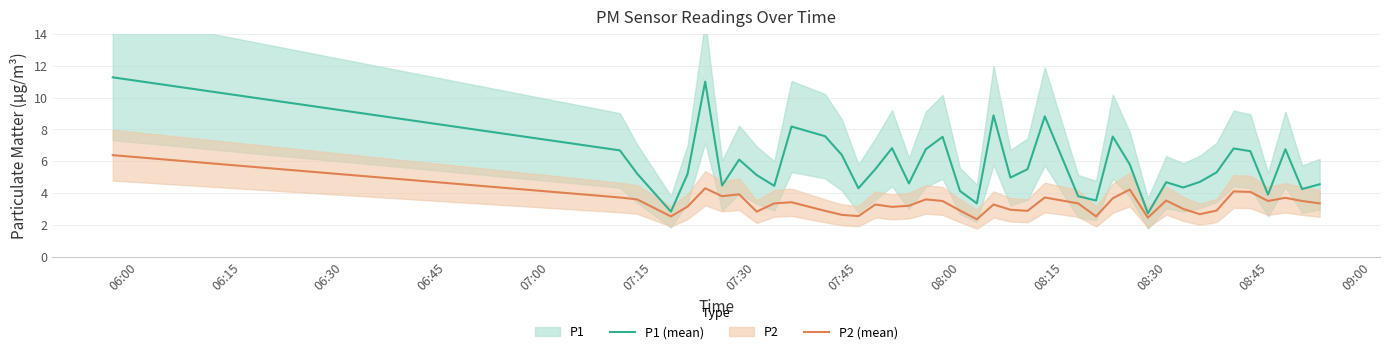

How many values in the P2 (mean) series are below 3?

13